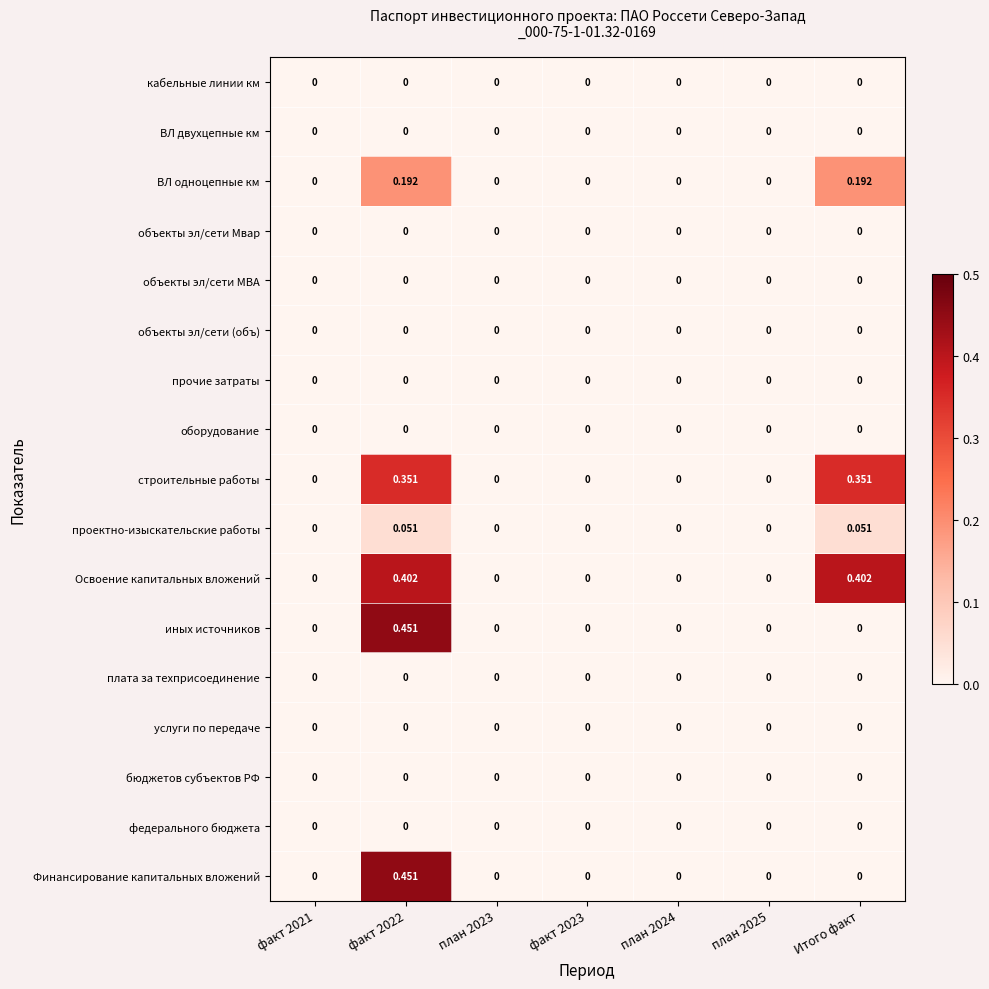

Between факт 2021 and Итого факт, which series saw the biggest shift?

Освоение капитальных вложений